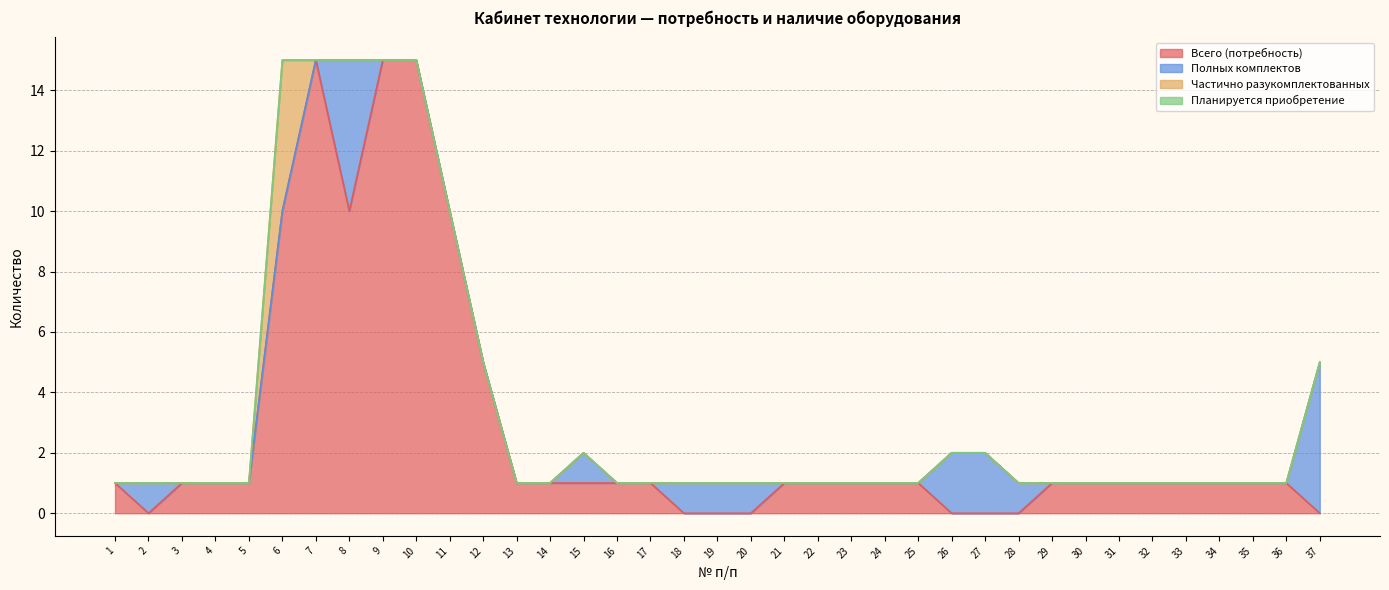

Which series has the largest range (max minus min)?

Всего (потребность)